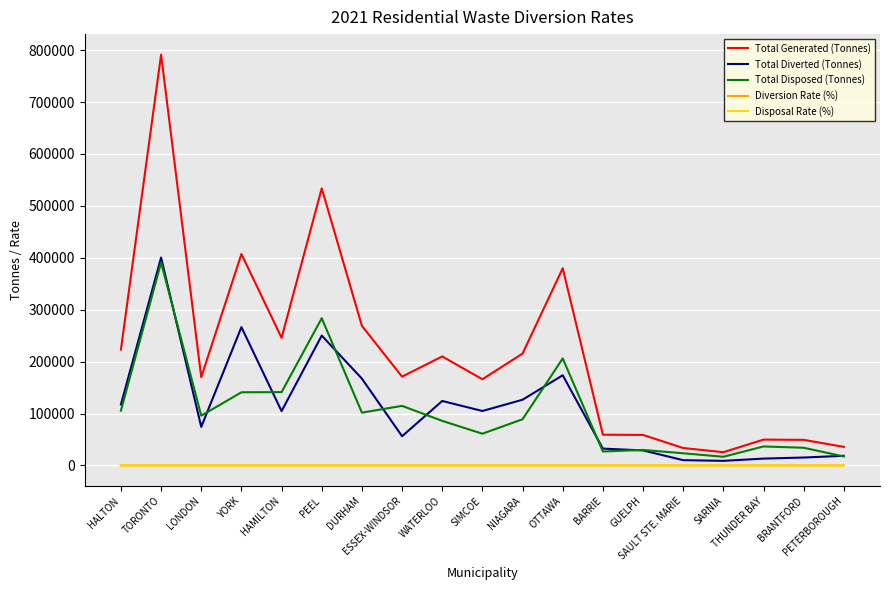

True or false: Total Diverted (Tonnes) and Total Generated (Tonnes) cross at least once.

False